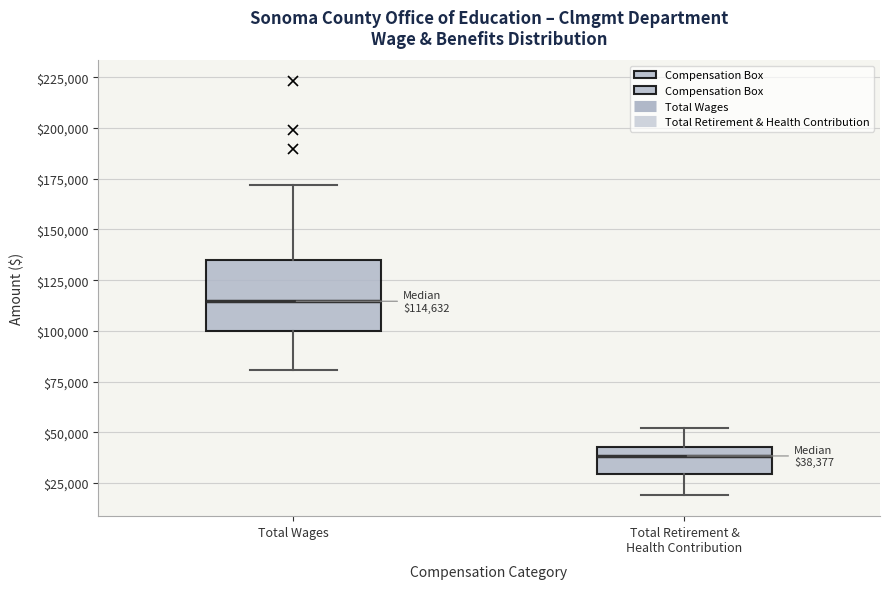

Which box is the tallest, from its lower edge to its upper edge?

Total Wages